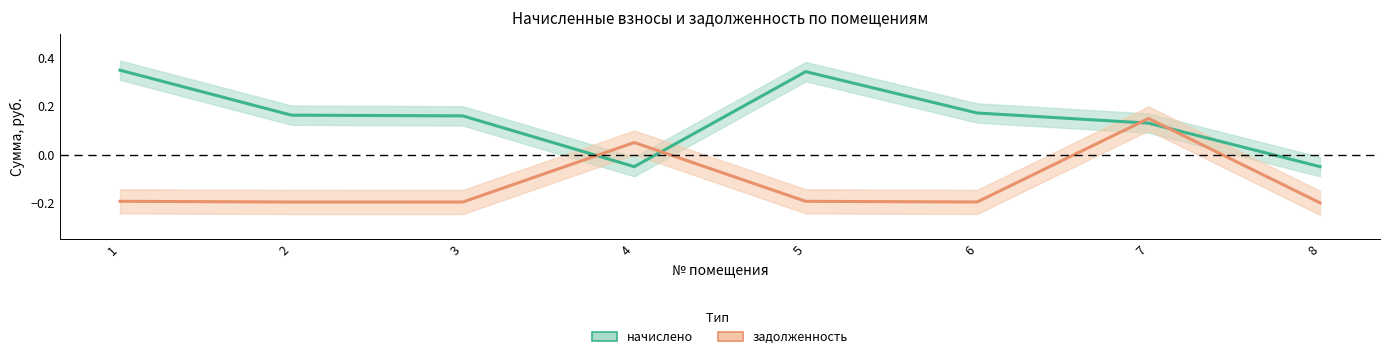

Where does the начислено series first go above 0?

1